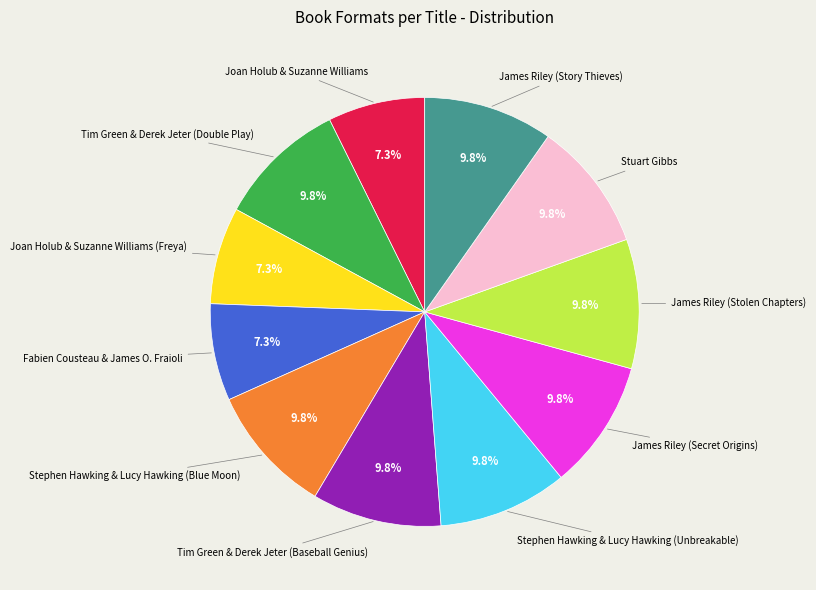

Does any single category account for the majority?

No